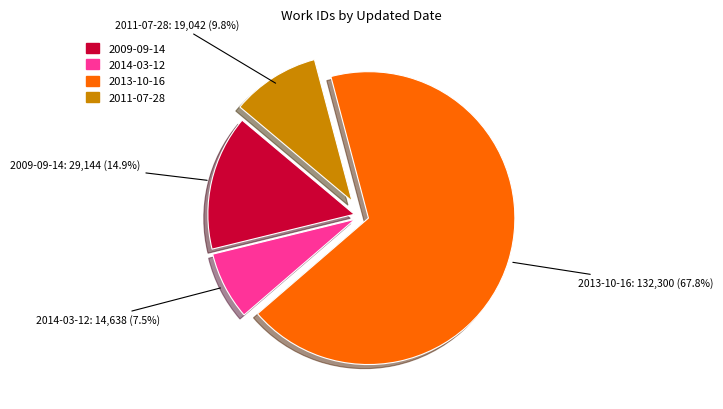

Is there a majority slice in this chart?

Yes